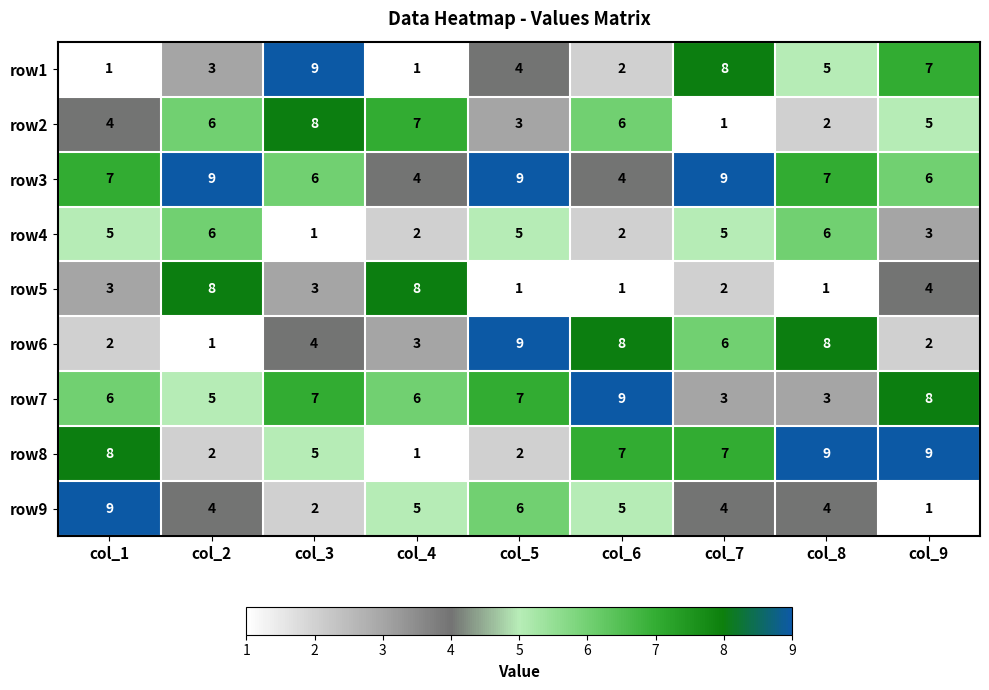

What is the sum of the row8 values at col_1 and col_8?

17